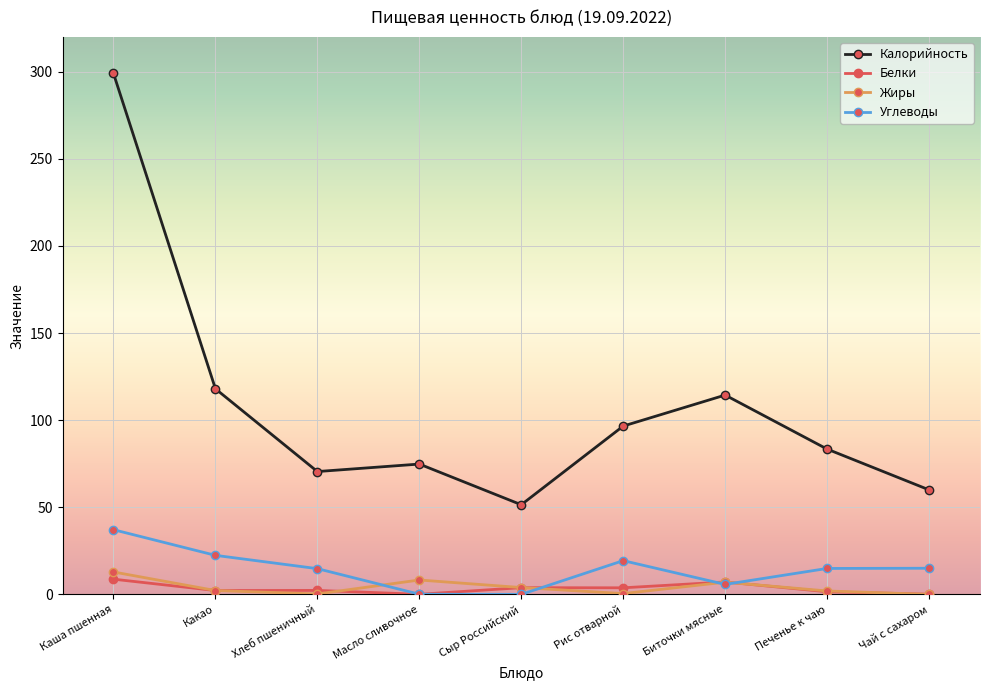

What value does the Белки series have at Какао?

2.2